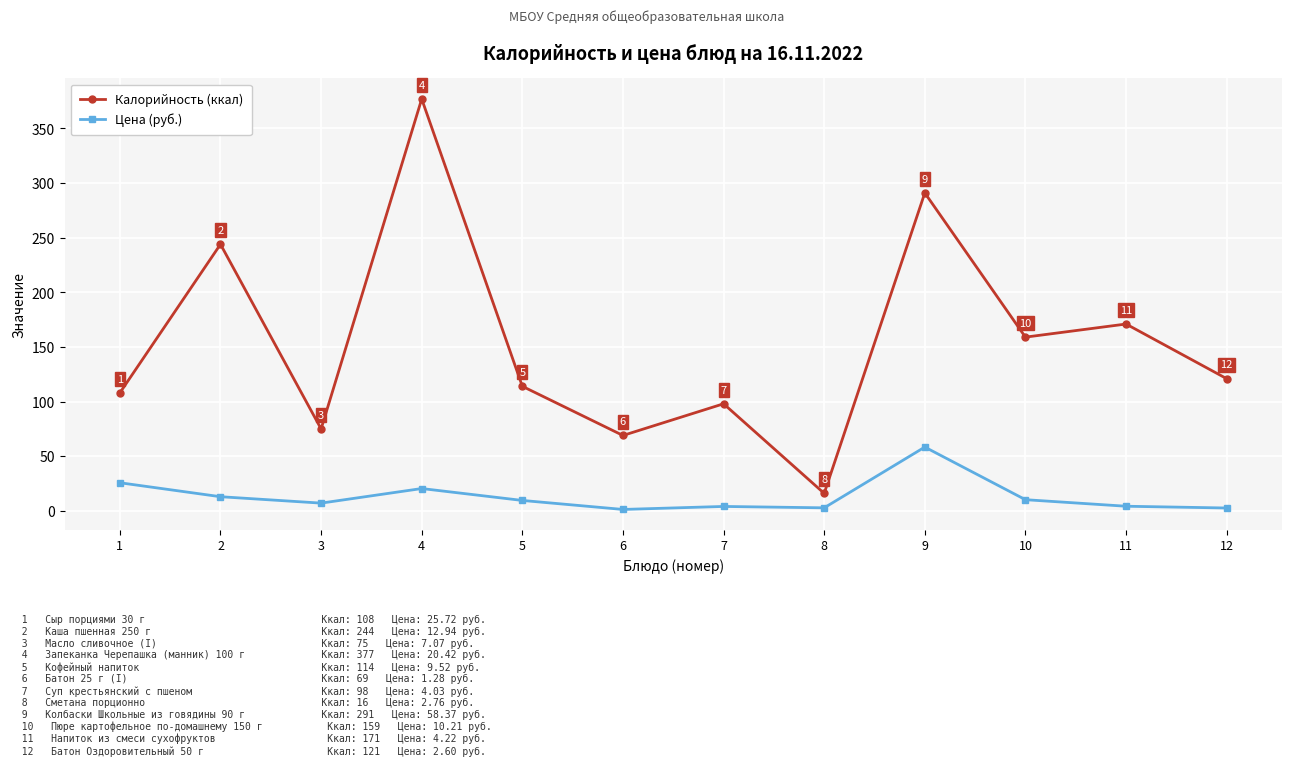

What value does the Калорийность (ккал) series have at 4?

377.0